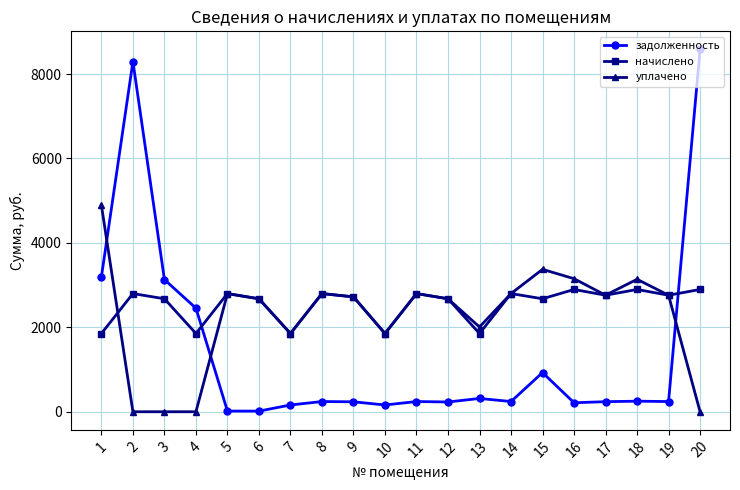

True or false: уплачено and начислено intersect in this chart.

True